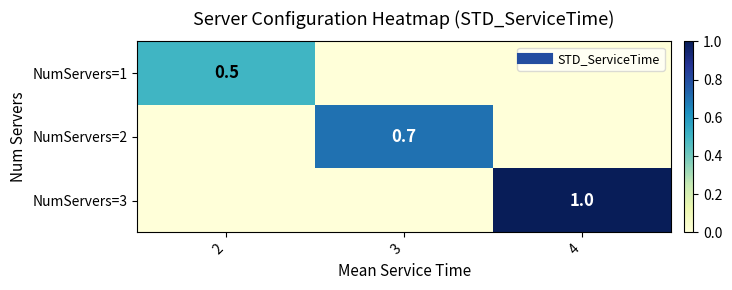

What is the total value across all series at 3?

0.7